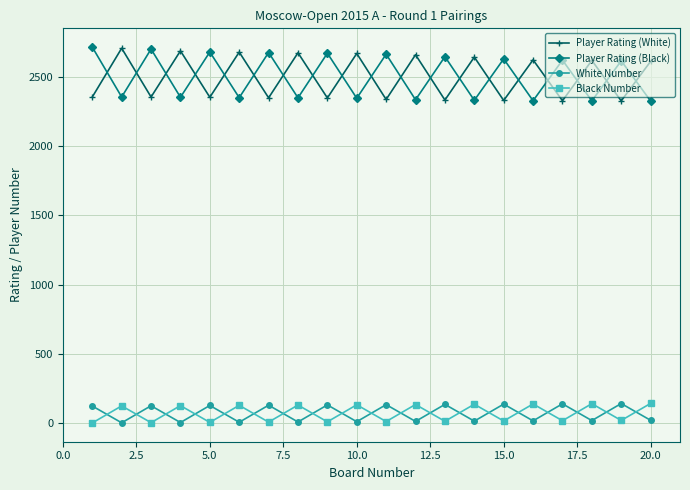

What is the average value of the Player Rating (Black) series?

2500